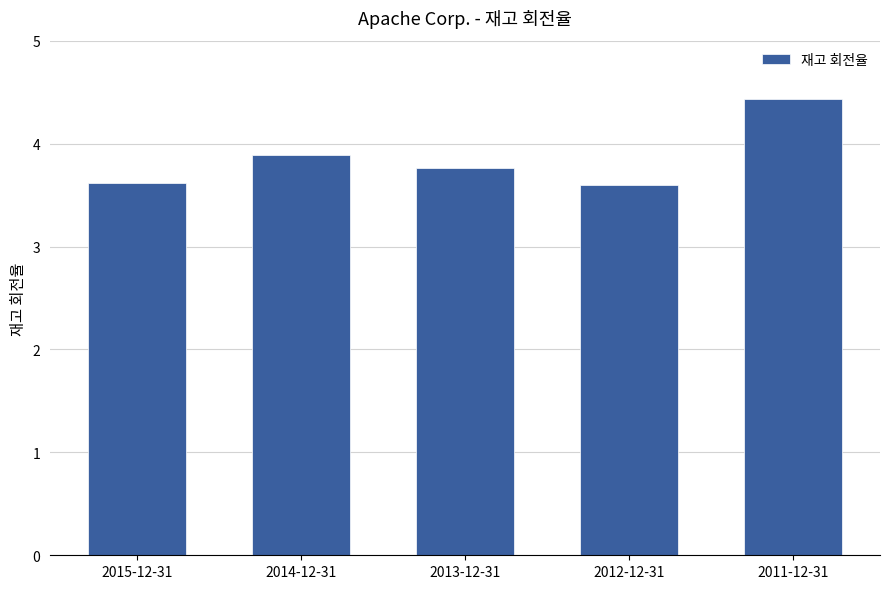

Does the chart contain stacked bars?

No